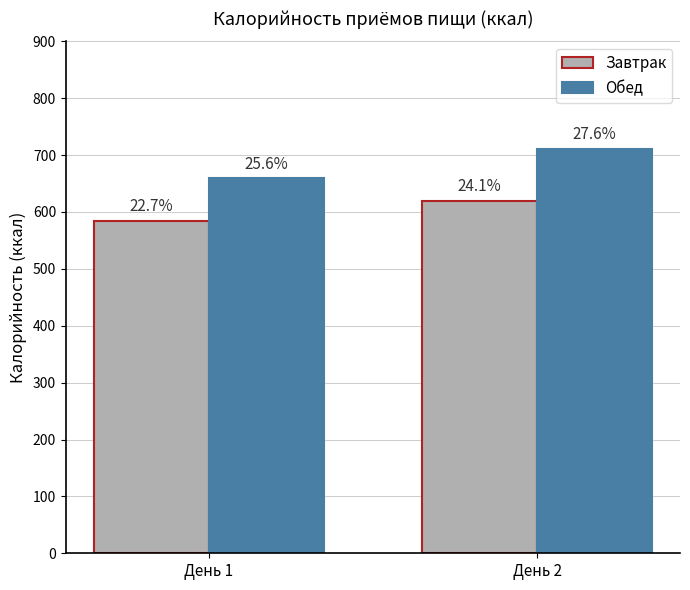

True or false: Завтрак has a value of 584.3 at День 1.

True